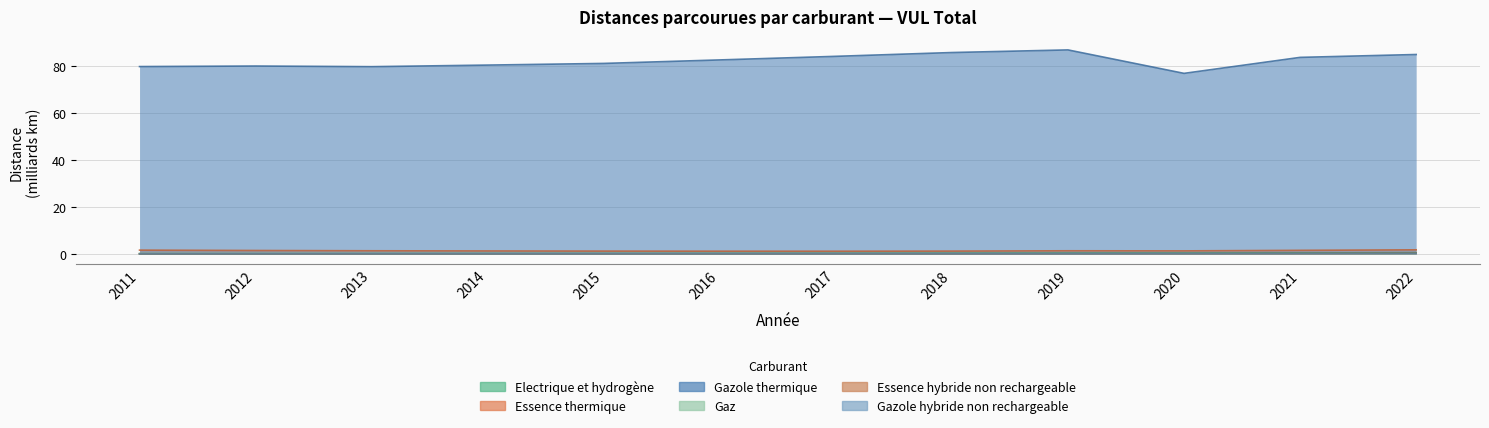

What value does the Electrique et hydrogène series have at 2013?

0.1